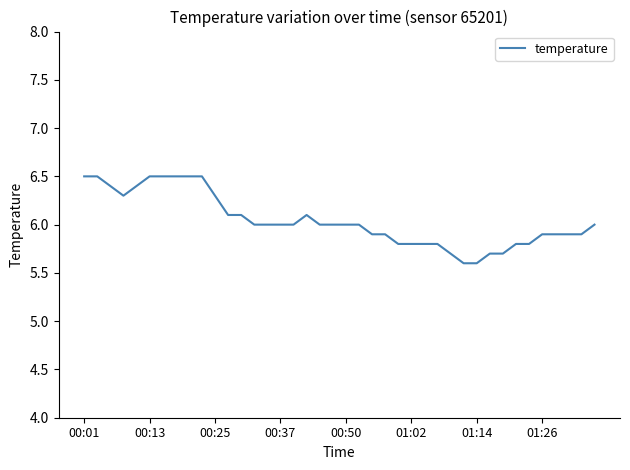

What is the sum of all values?

241.7